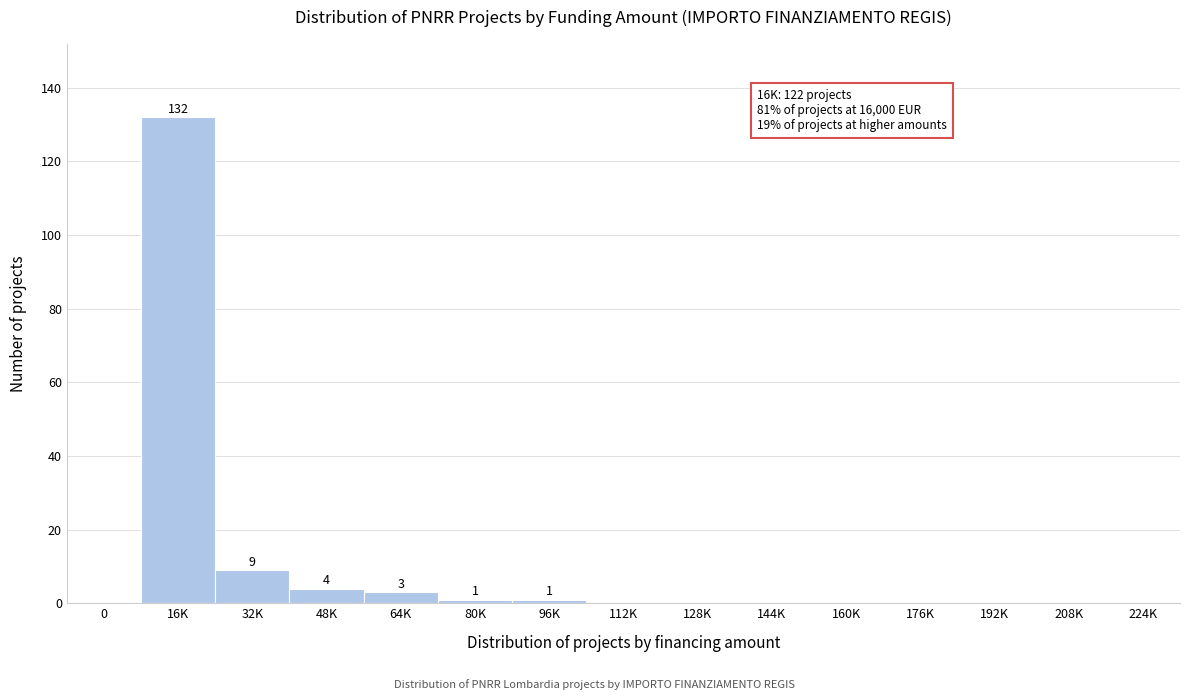

Reading right to left, transcribe all the data shown in this chart.

224K=0	208K=0	192K=0	176K=0	160K=0	144K=0	128K=0	112K=0	96K=1	80K=1	64K=3	48K=4	32K=9	16K=132	0=0